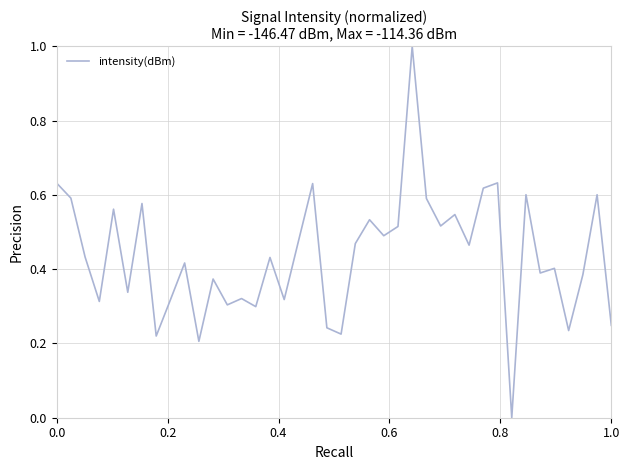

What is the maximum value shown in the chart?

1.0